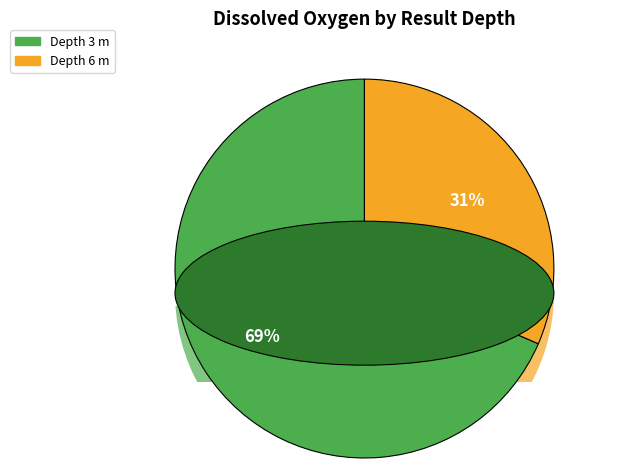

Is there any slice that represents more than half of the pie?

Yes